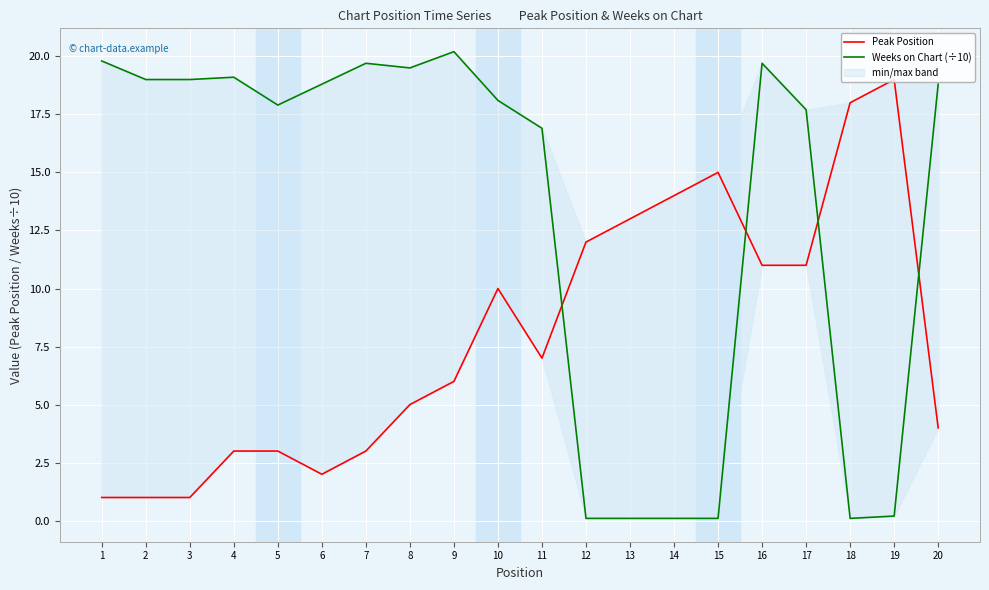

Which has a higher value, 6 or 4?

4